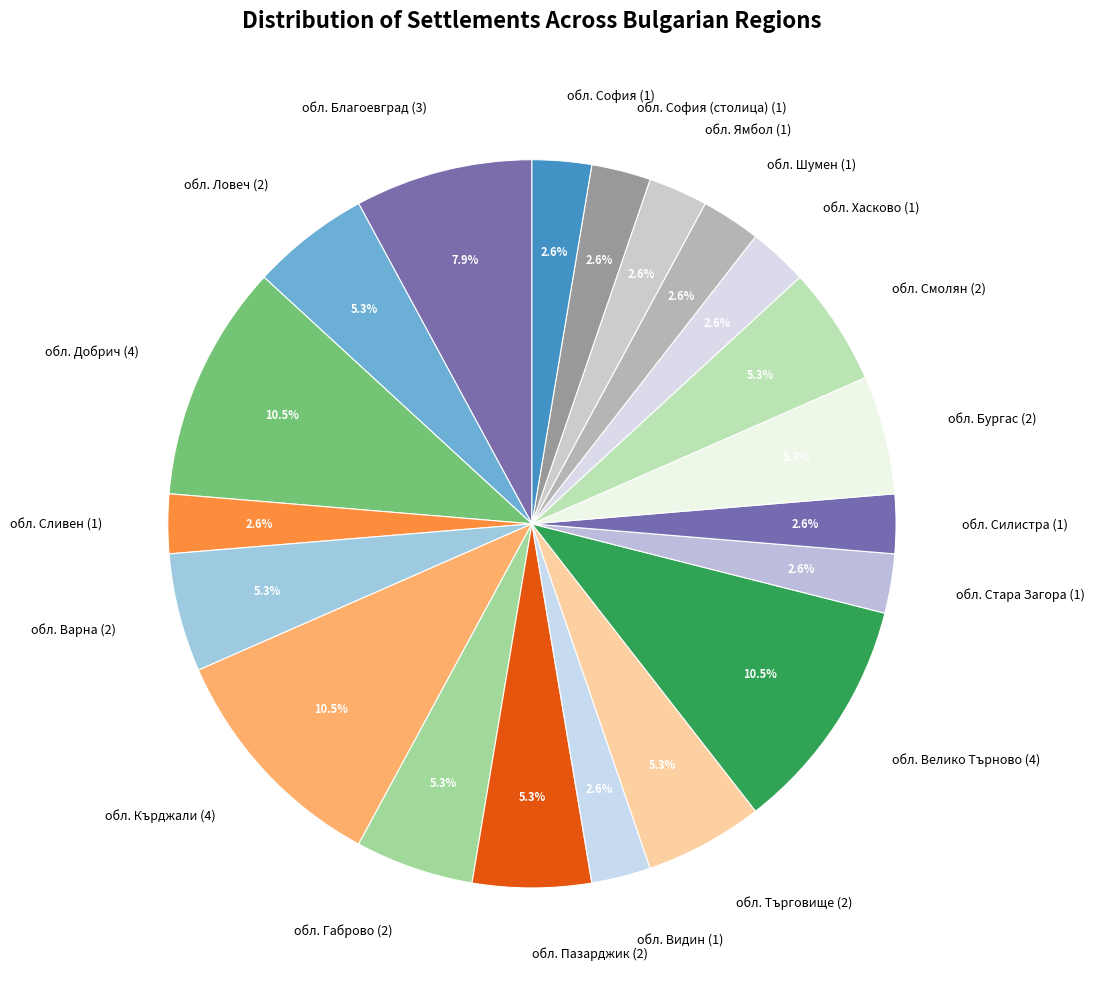

Is обл. София (1) the majority of the pie?

No